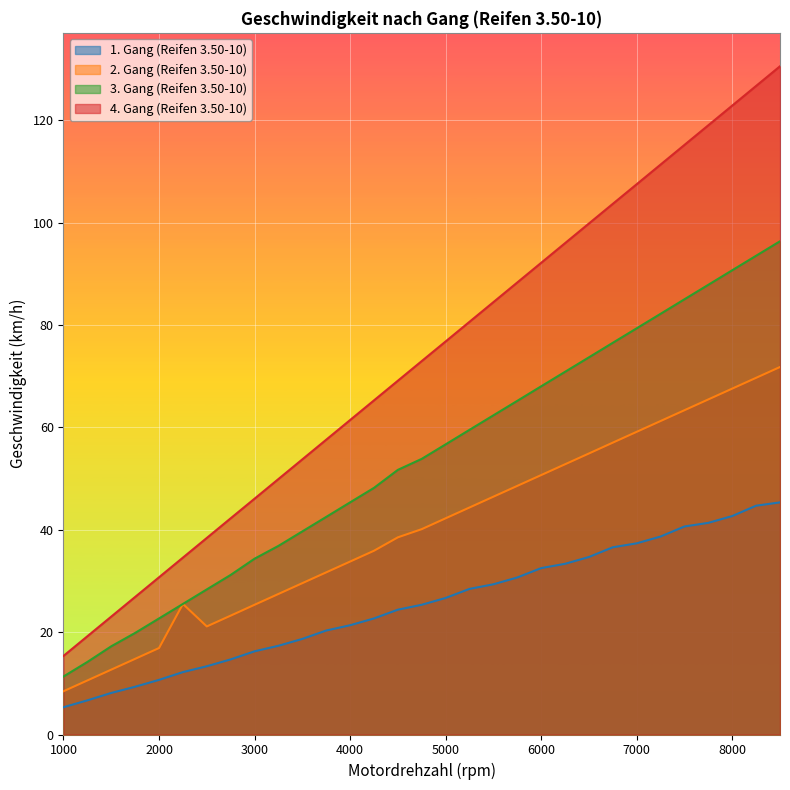

How many lines are shown in the chart?

4